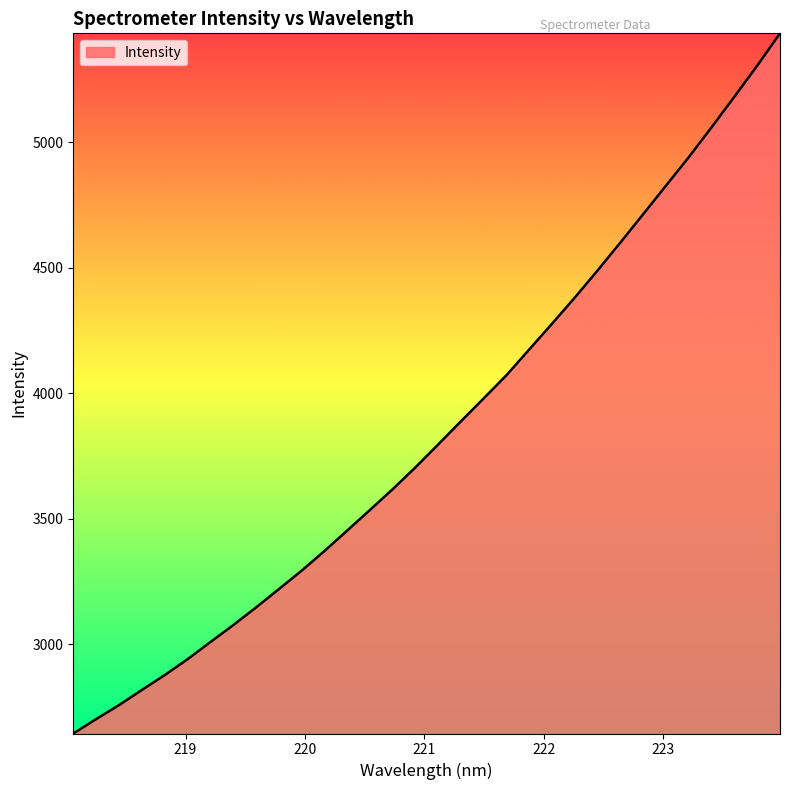

What is the smallest value displayed?

2645.3